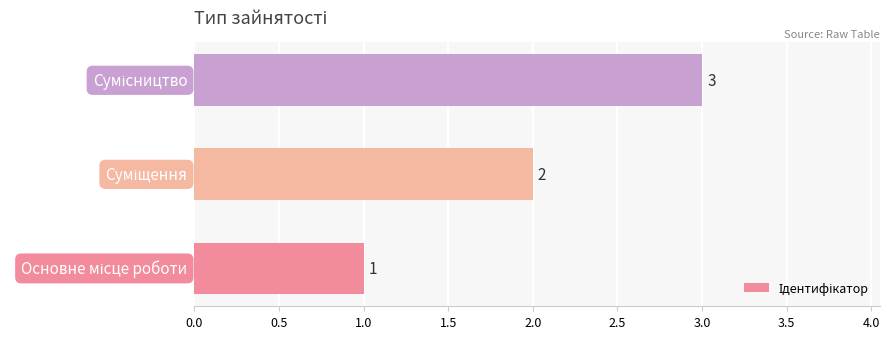

What is the sum of all values?

6